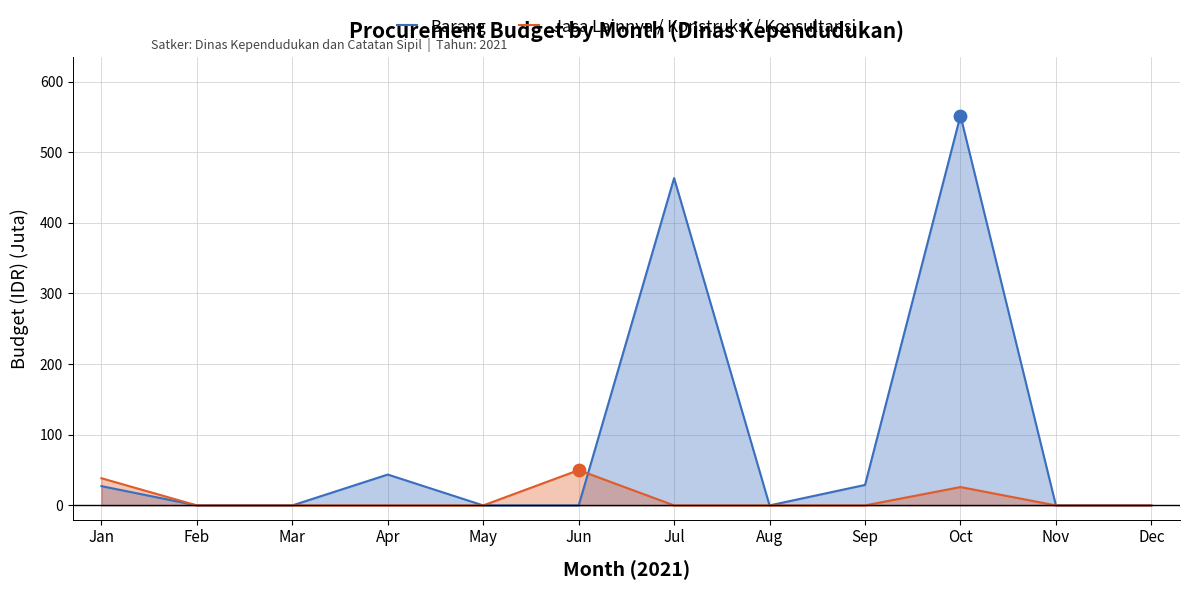

Which series contains the lowest Y value?

Barang